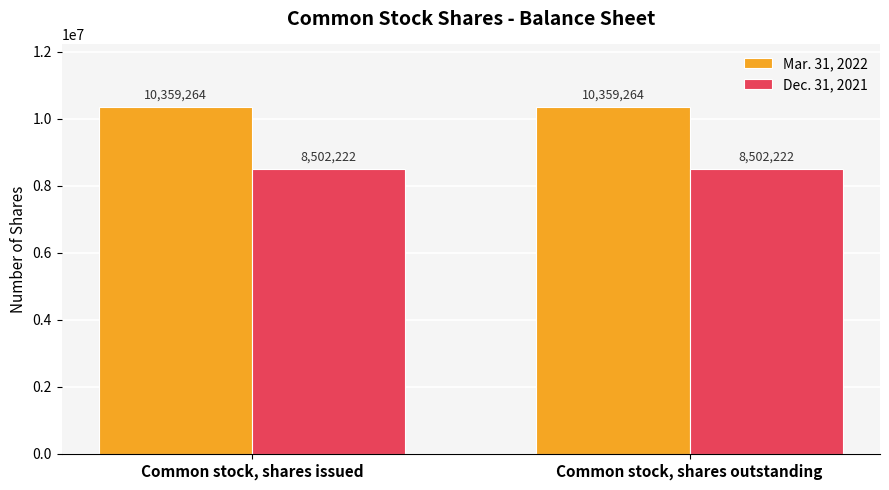

What is the spread (max minus min) of values at Common stock, shares issued?

1857042